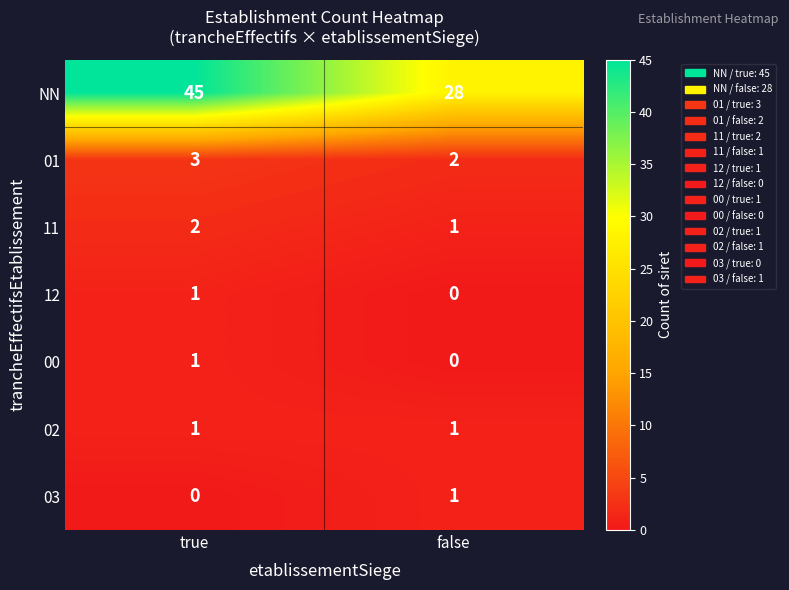

The value of 02 at true is 0. True or false?

False